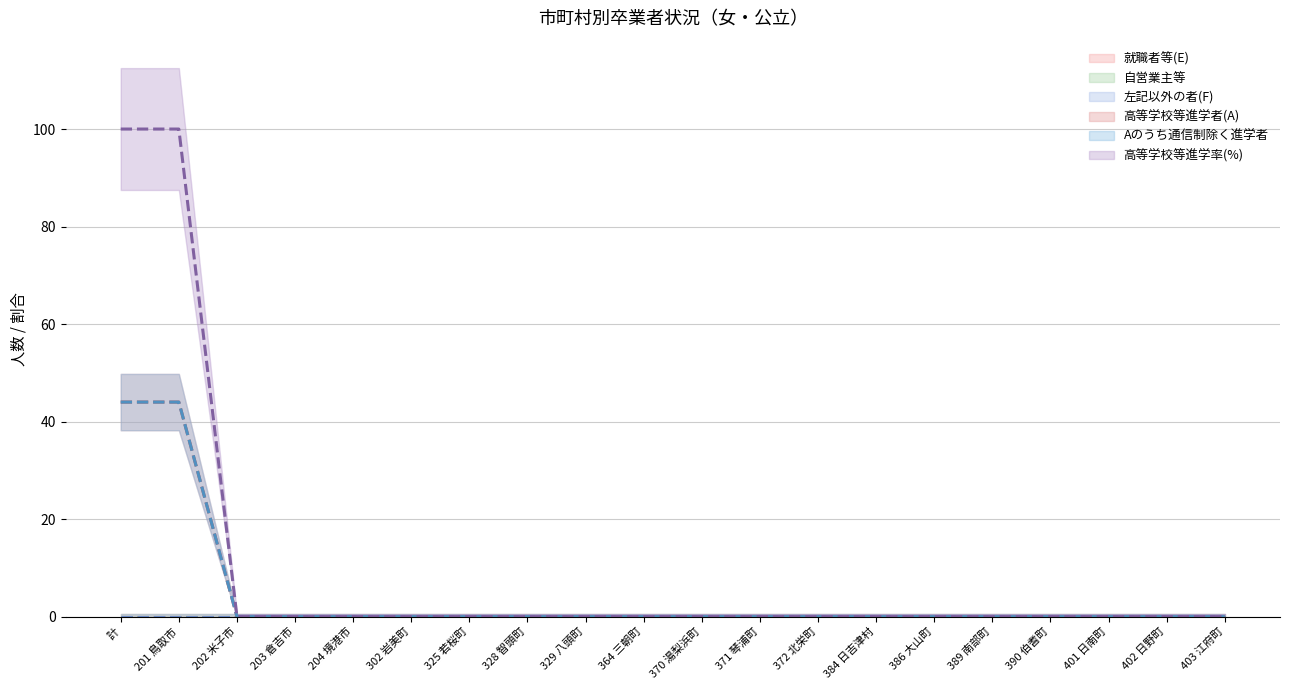

True or false: 高等学校等進学者(A) has a value of 0 at 403 江府町.

True